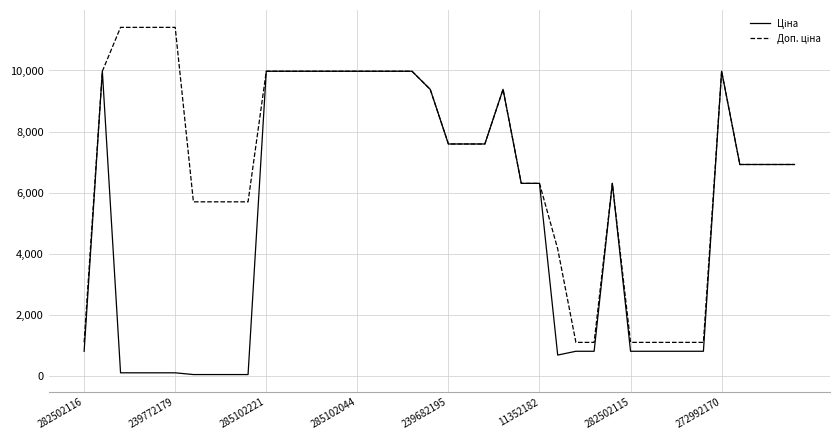

What is the greatest value displayed?

11410.0